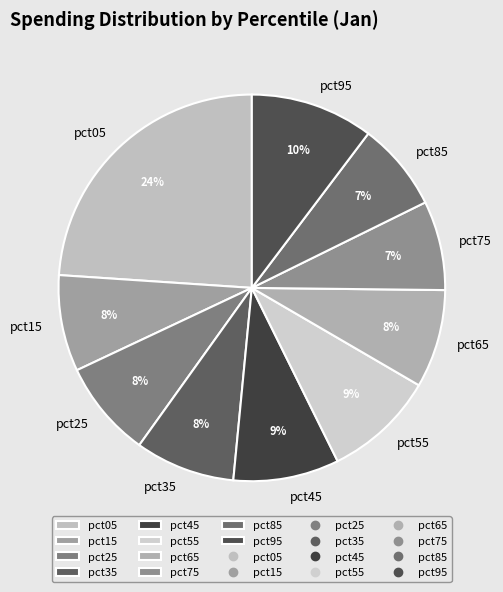

To the nearest percent, what is the difference between the largest and smallest slice percentages?

17%